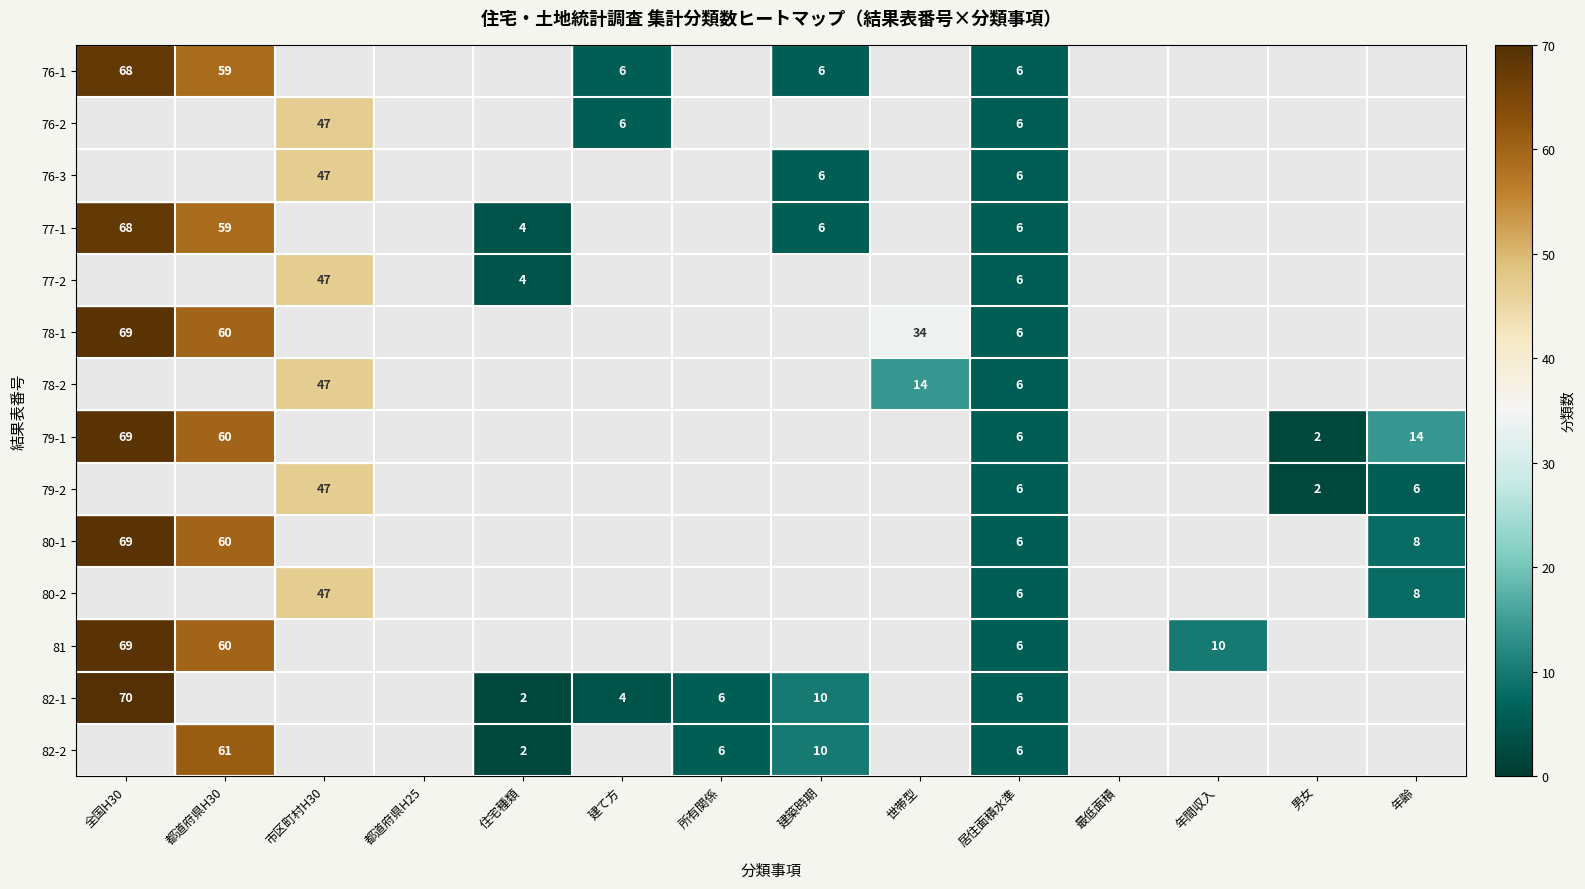

What is the sum of the 79-2 values at 年齢 and 居住面積水準?

12